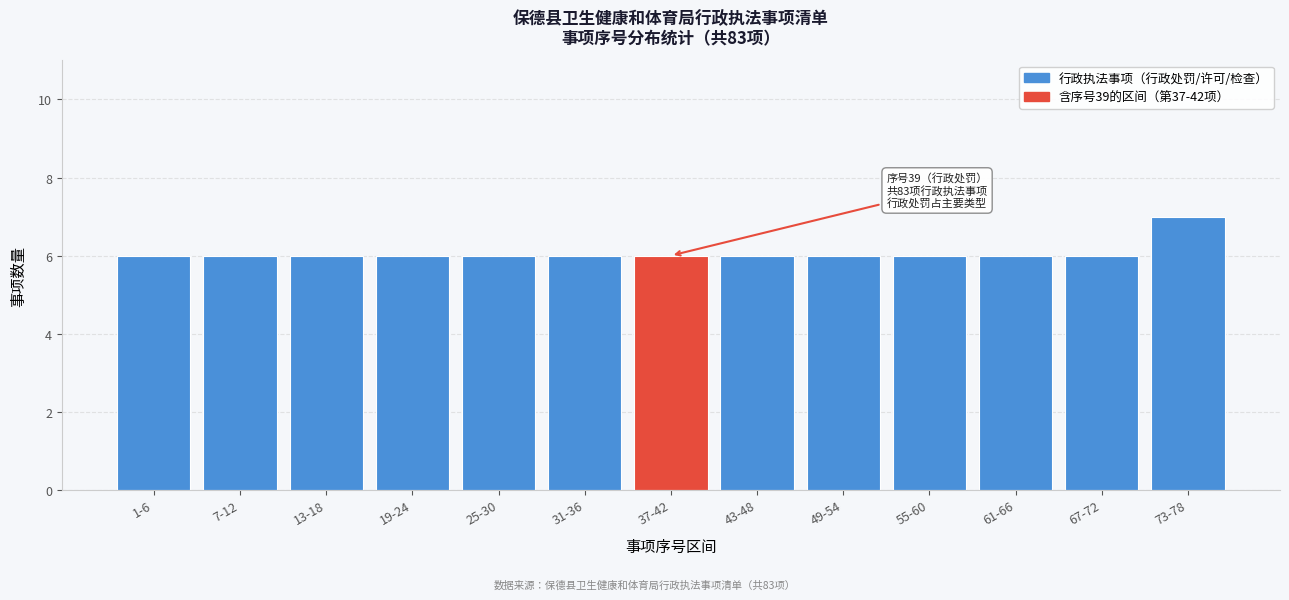

Reading left to right, extract all data points from this chart.

6	6	6	6	6	6	6	6	6	6	6	6	7